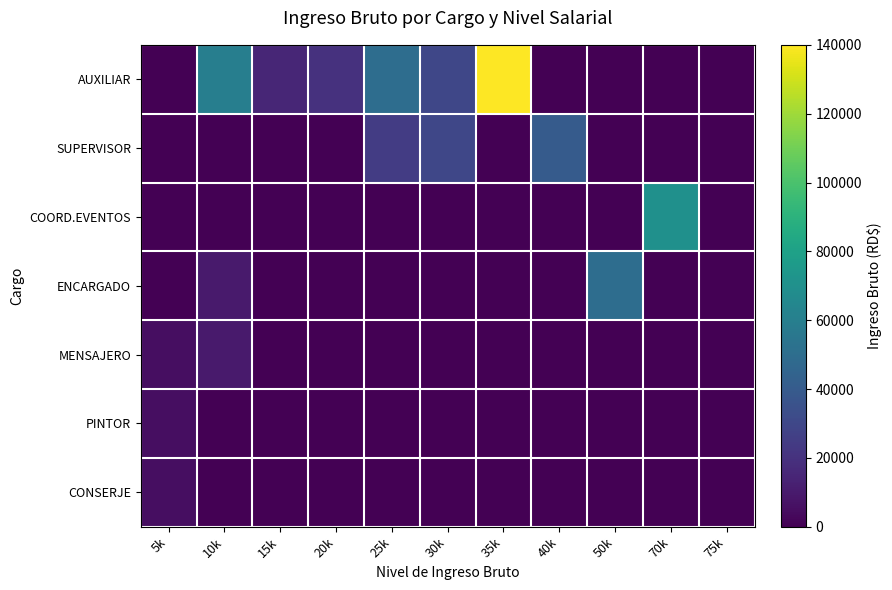

How many series are shown in this chart?

7